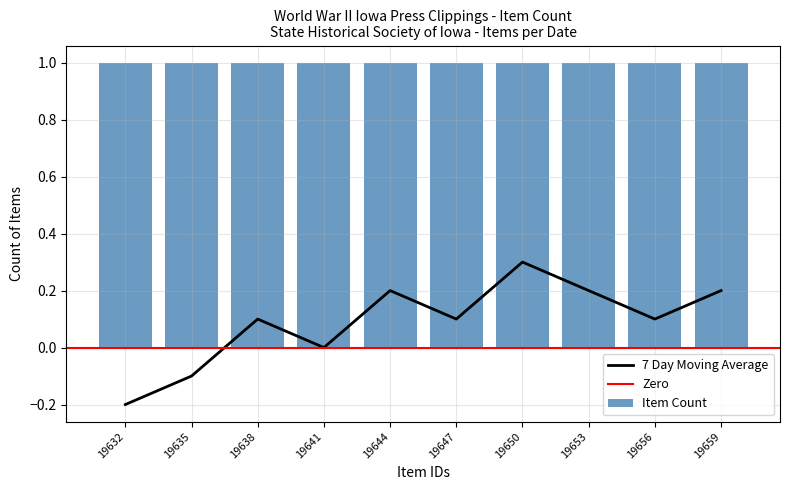

How many bars are there in total?

10